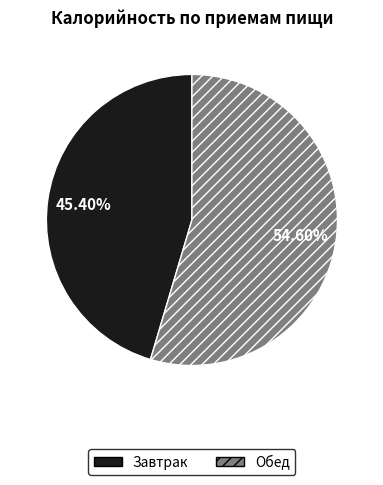

Which has a higher value, Завтрак or Обед?

Обед